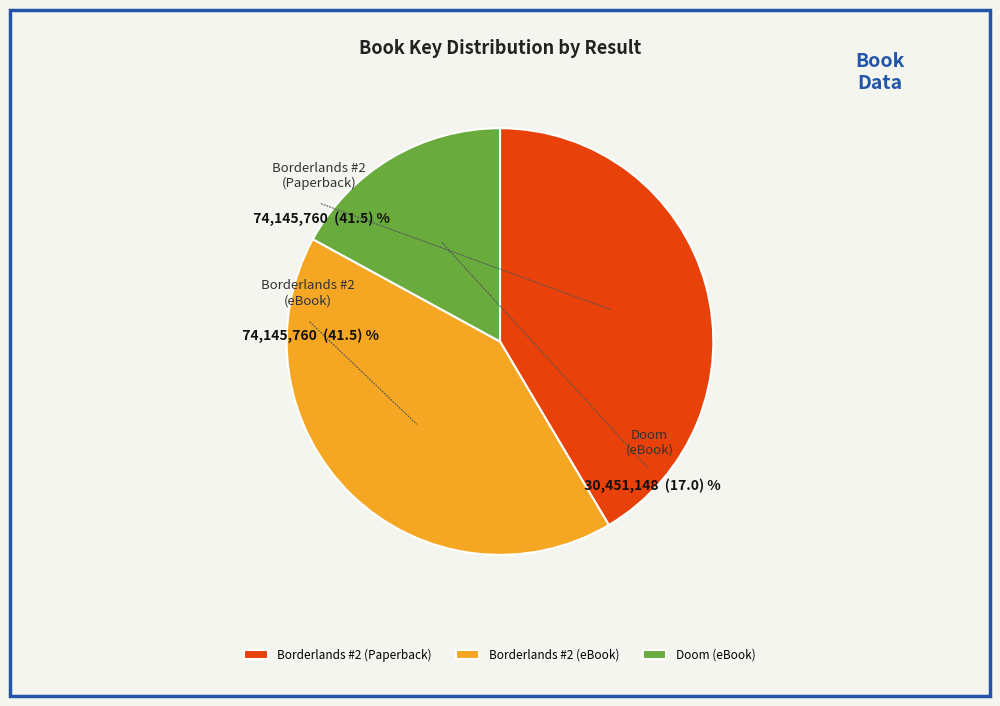

What percentage is the Borderlands #2 (eBook) slice, to the nearest percent?

41%